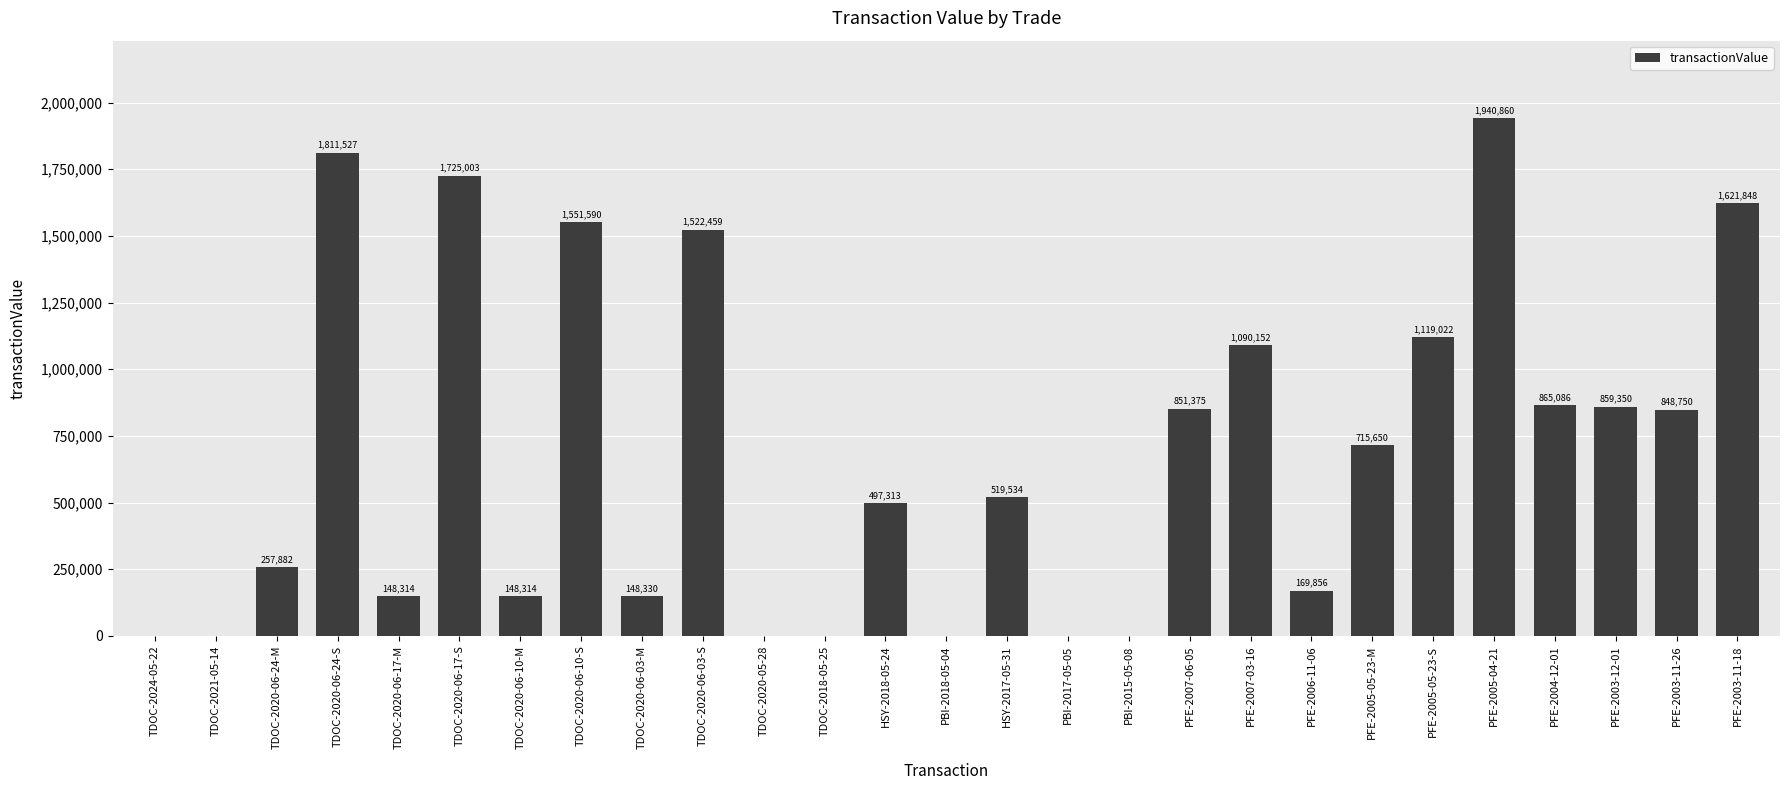

What is the sum of all values?

18412215